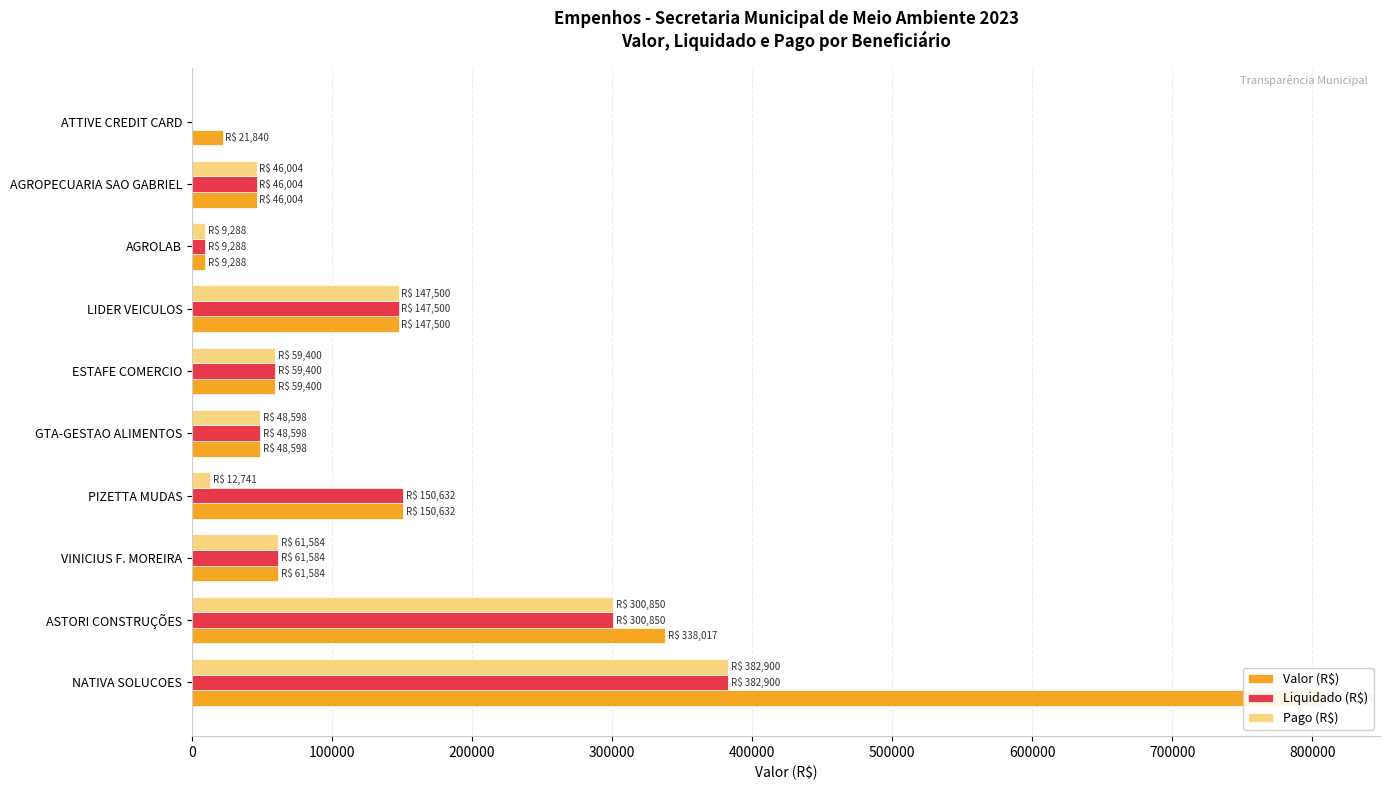

What is the sum of the Valor (R$) values at 900000 and 0?

829740.0